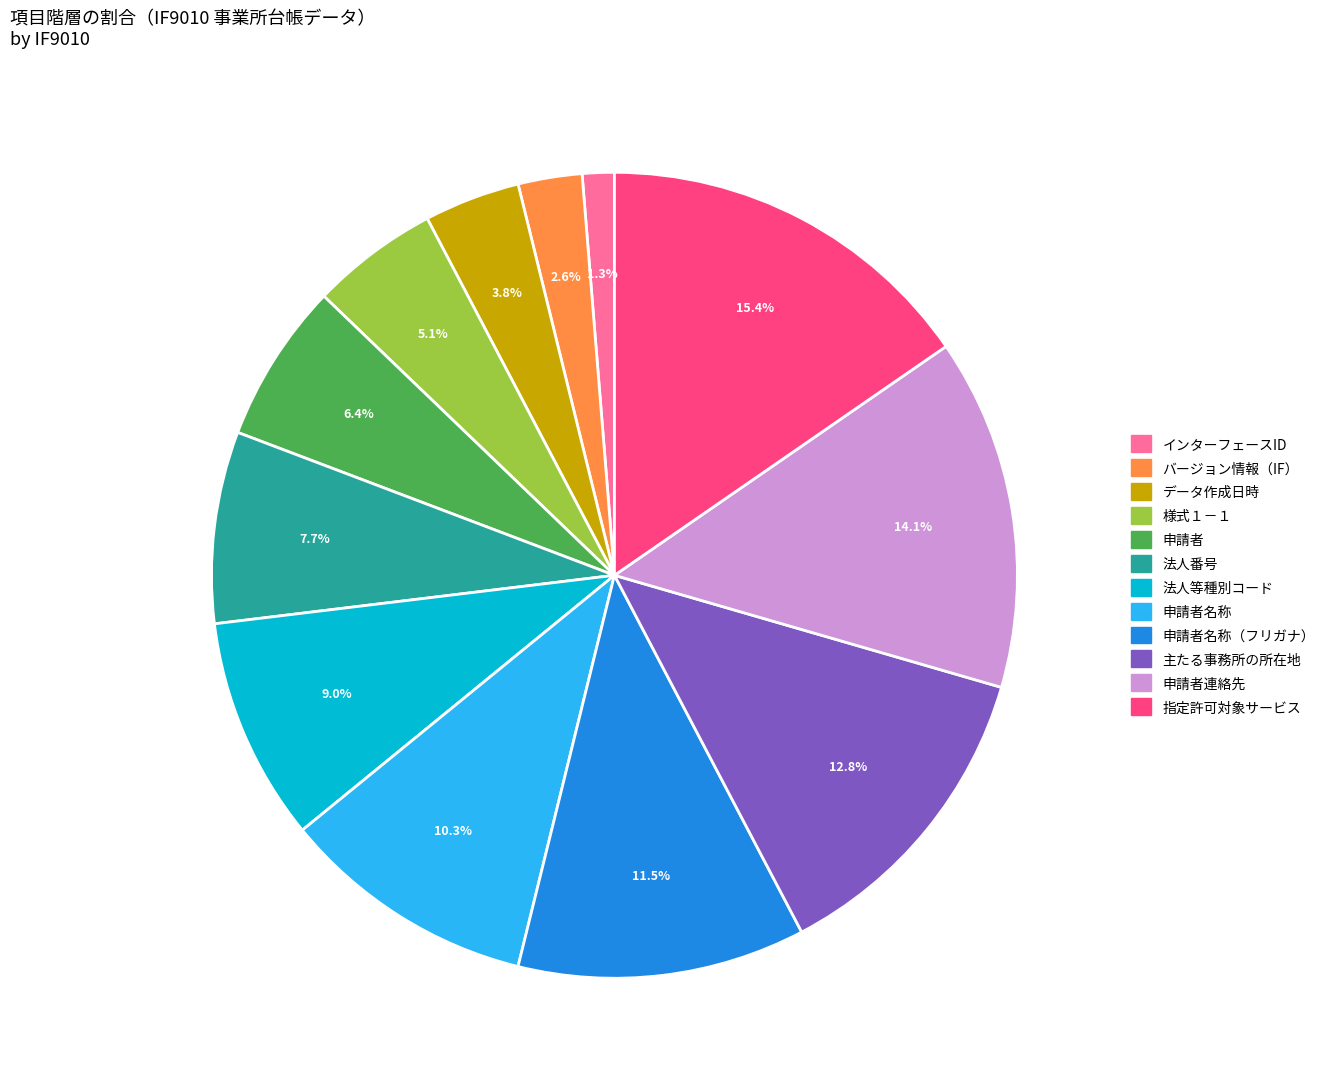

Is there a majority slice in this chart?

No